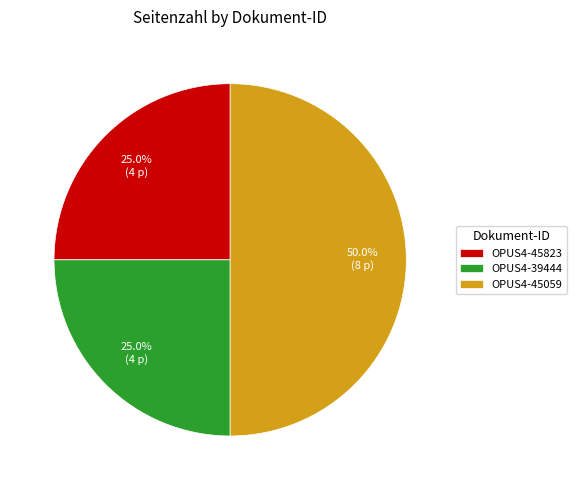

The OPUS4-39444 slice represents 25% of the pie. True or false?

True